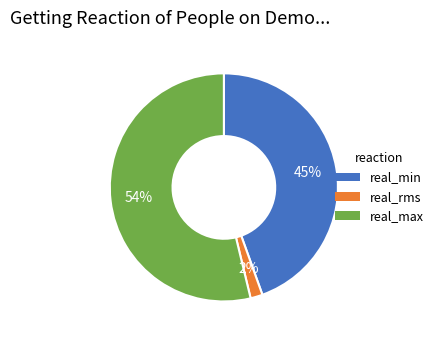

Which has a higher value, real_min or real_rms?

real_min